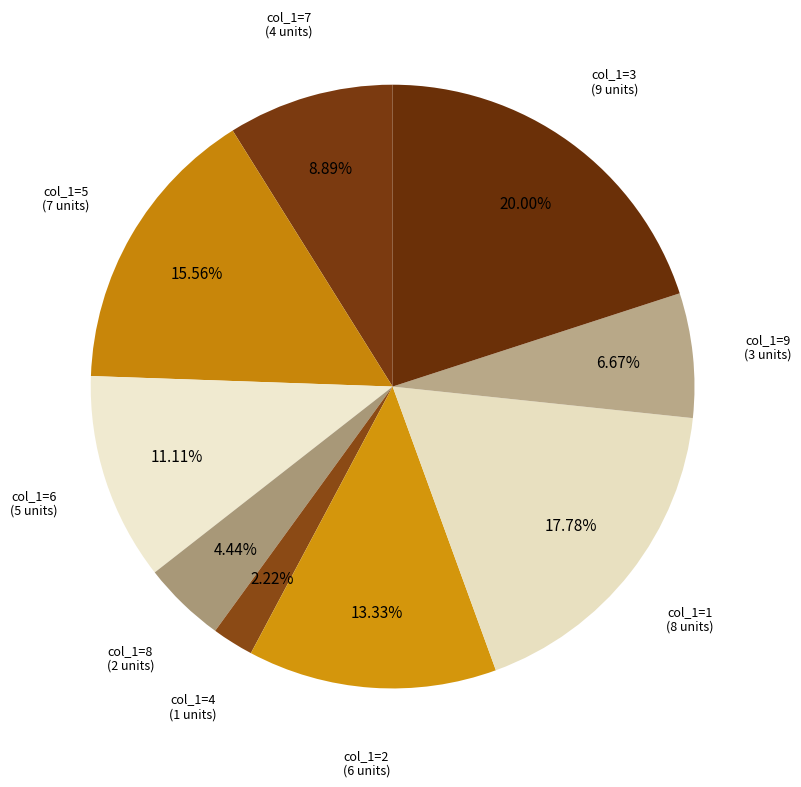

Count the number of slices in the pie.

9